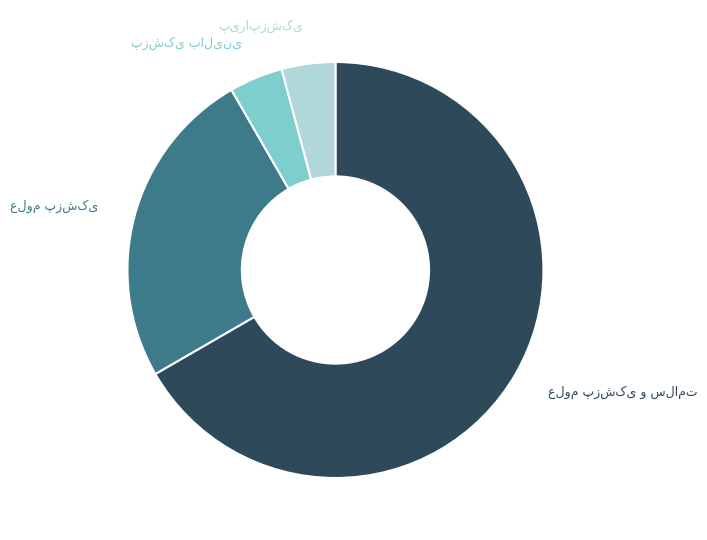

How many segments does this pie chart have?

4